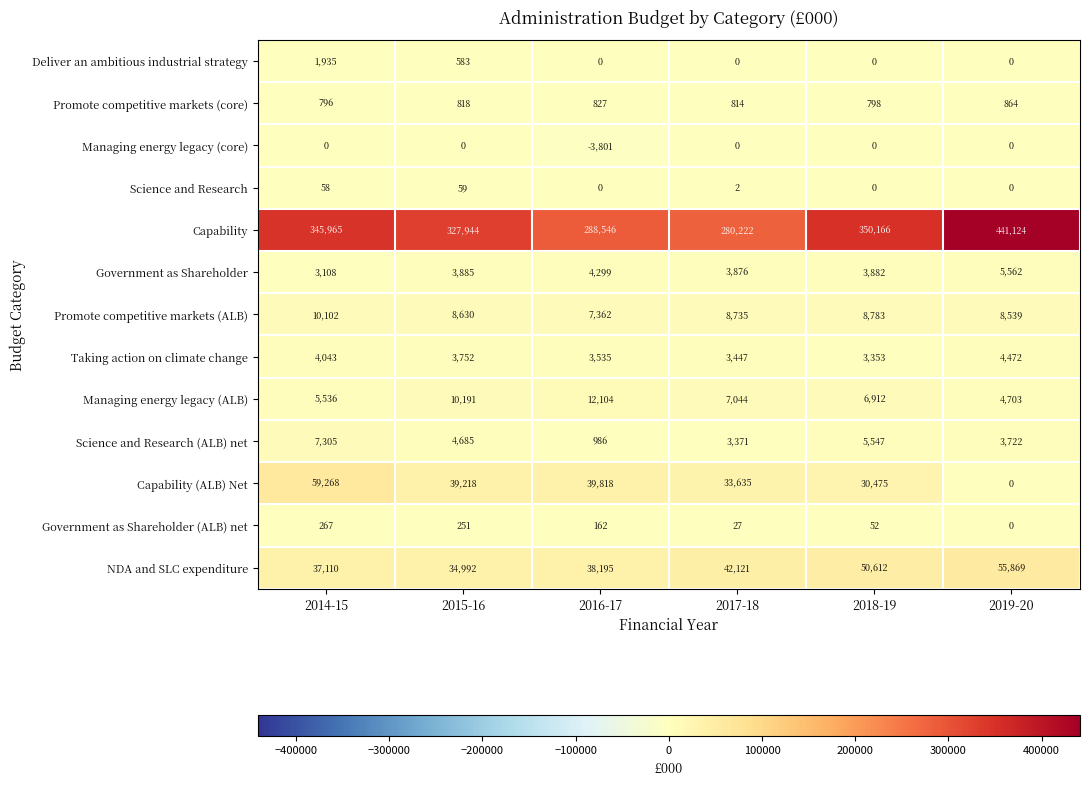

List the series in order of their peak value, highest first.

Capability, Capability (ALB) Net, NDA and SLC expenditure, Managing energy legacy (ALB), Promote competitive markets (ALB), Science and Research (ALB) net, Government as Shareholder, Taking action on climate change, Deliver an ambitious industrial strategy, Promote competitive markets (core), Government as Shareholder (ALB) net, Science and Research, Managing energy legacy (core)